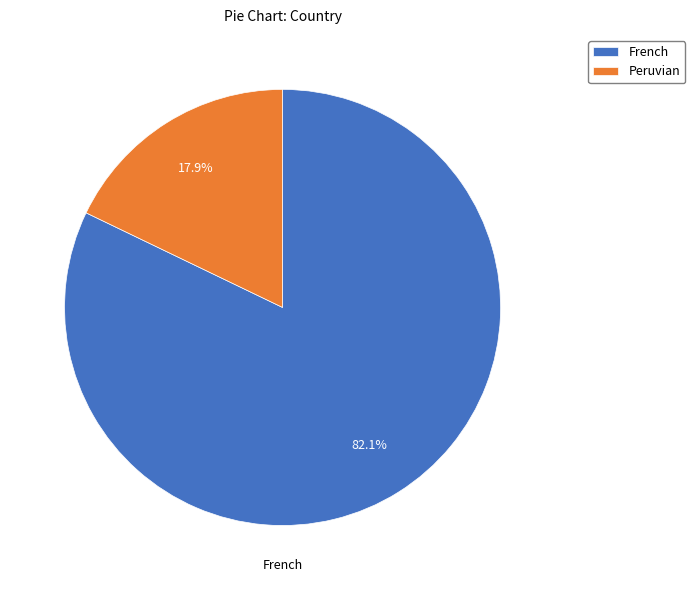

To the nearest percent, what is the average slice percentage?

50%